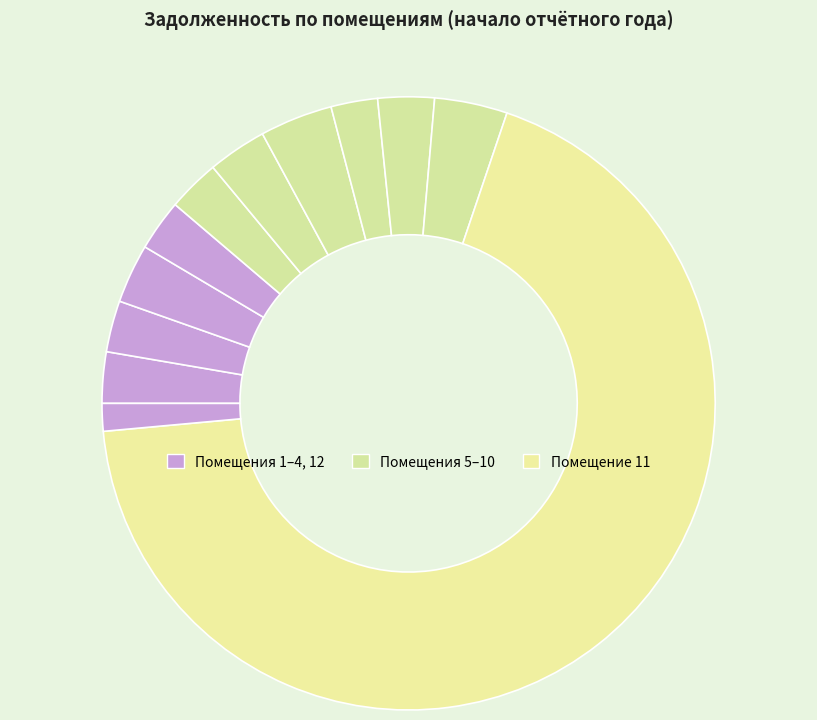

To the nearest percent, what is the average slice percentage?

8%